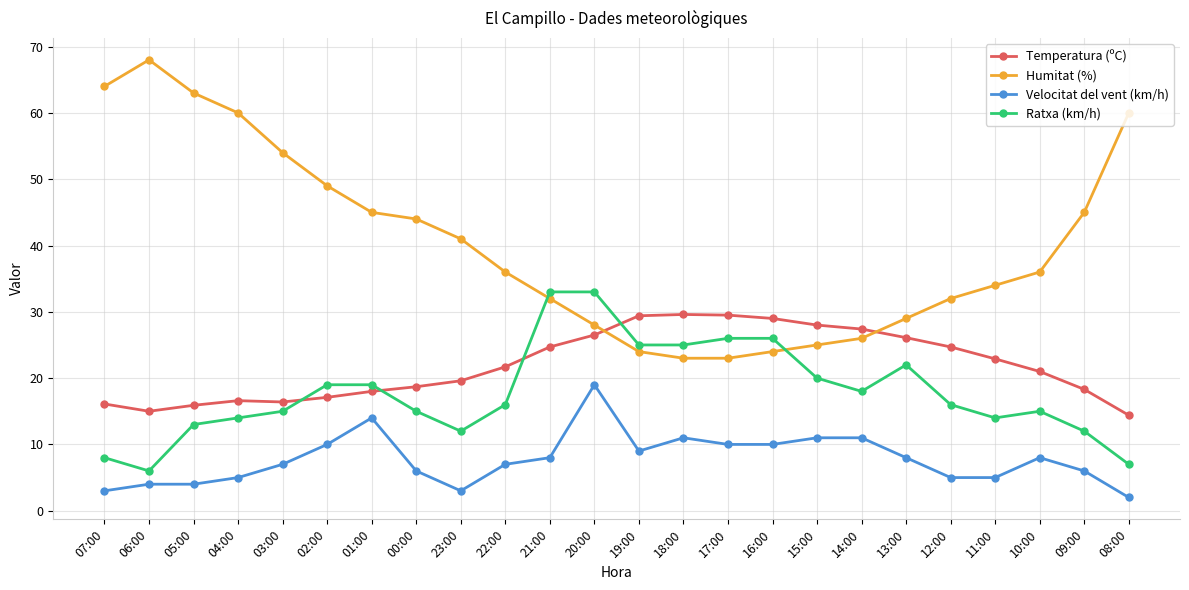

True or false: Humitat (%) has more than 0 points higher than both neighbors.

True